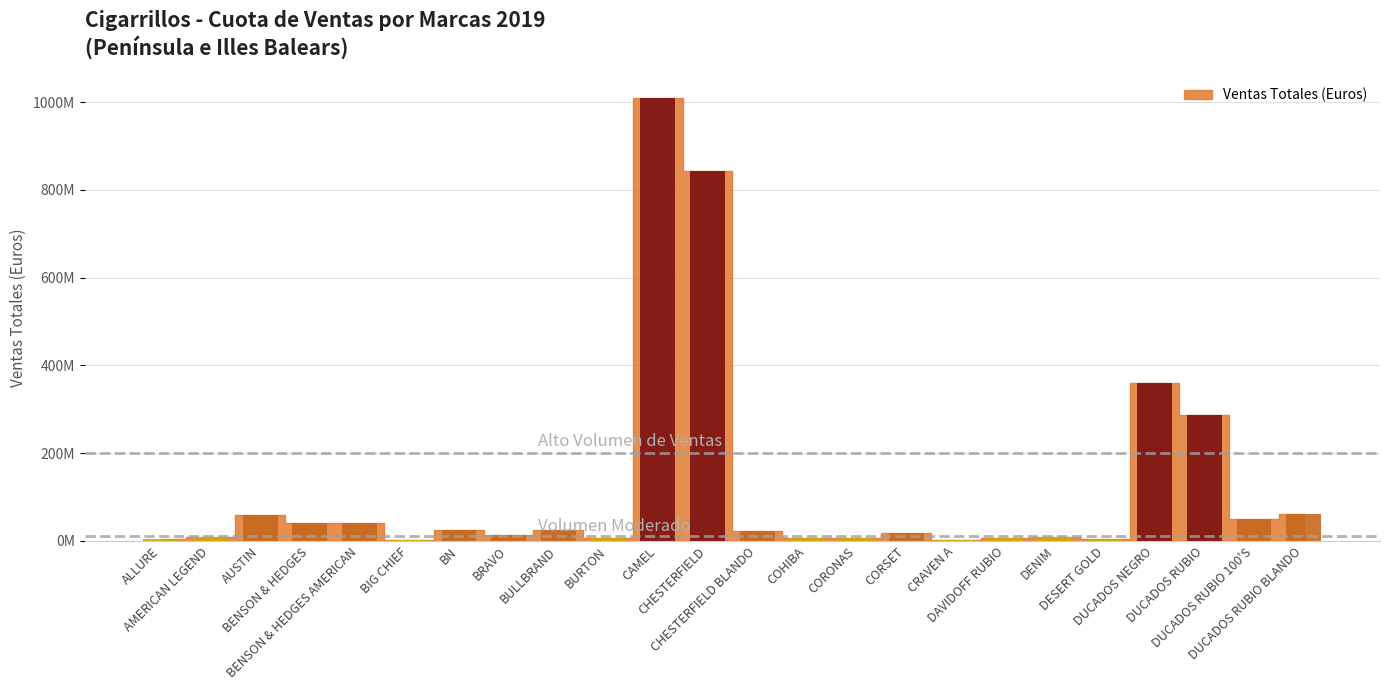

What is the label of the 1st bar from the left?

ALLURE